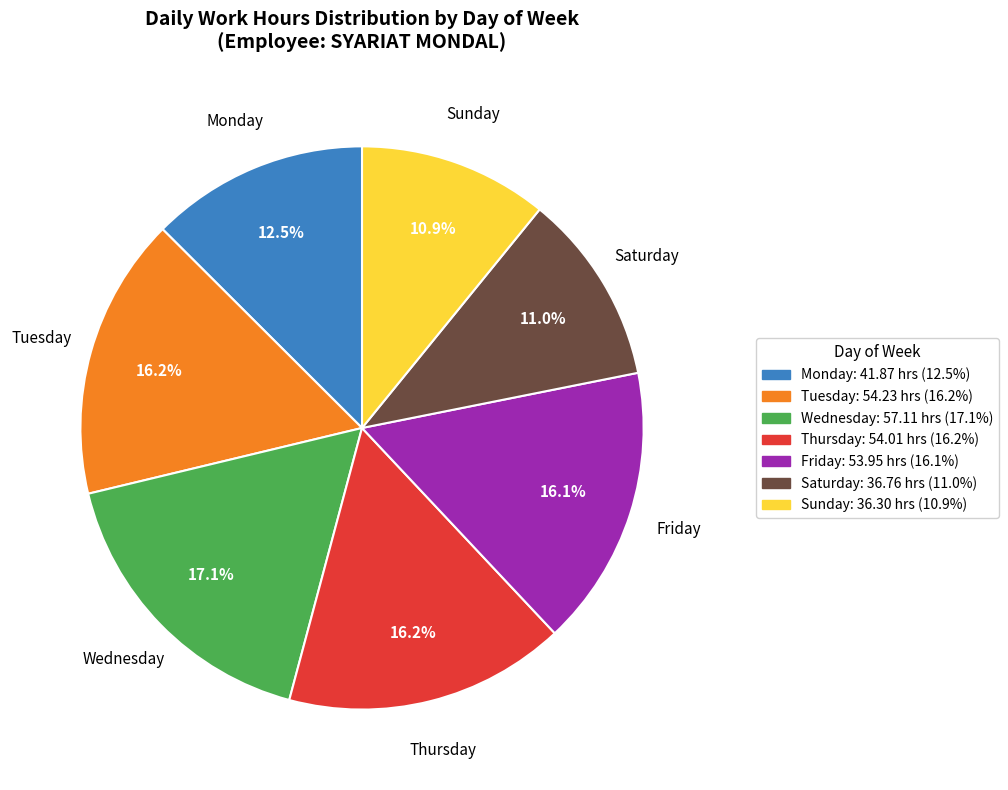

Is Saturday the majority of the pie?

No